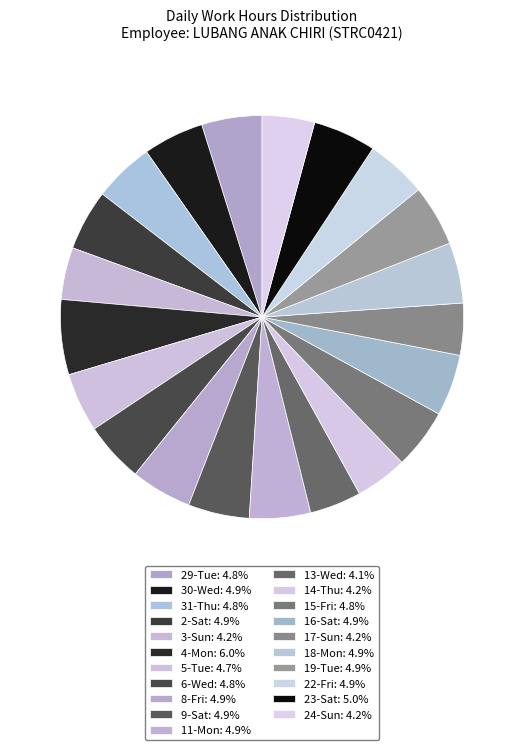

What percentage is the 31-Thu slice, to the nearest percent?

5%